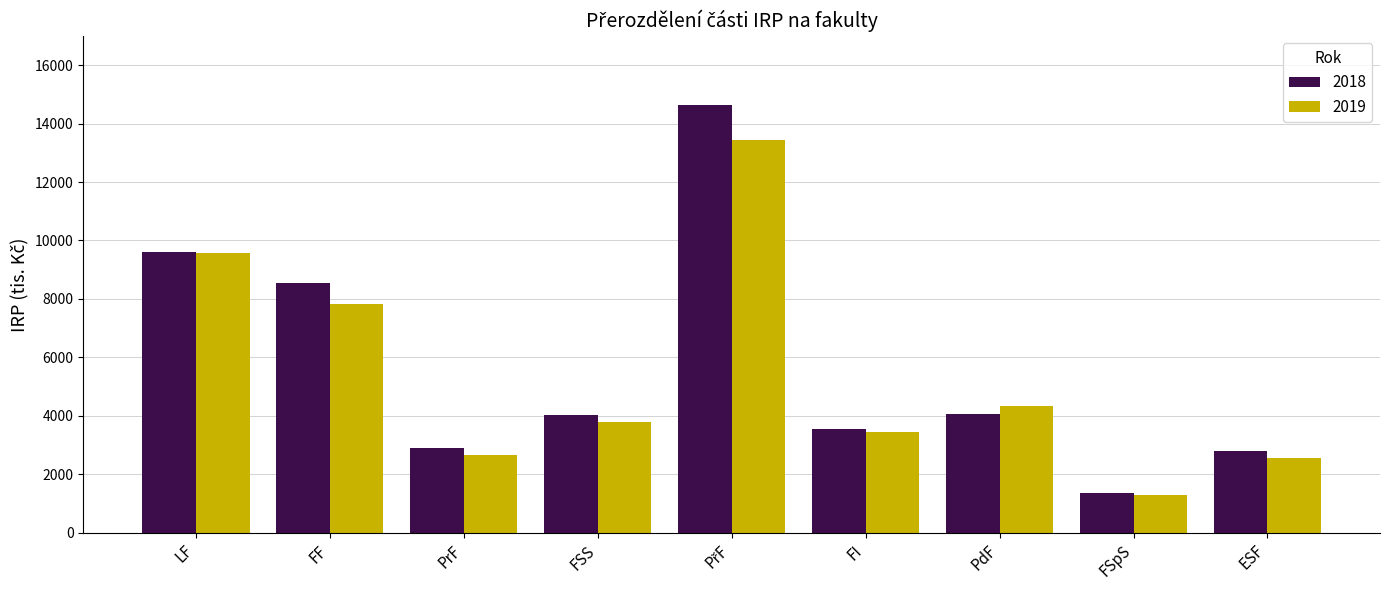

Count the number of data series in this chart.

2